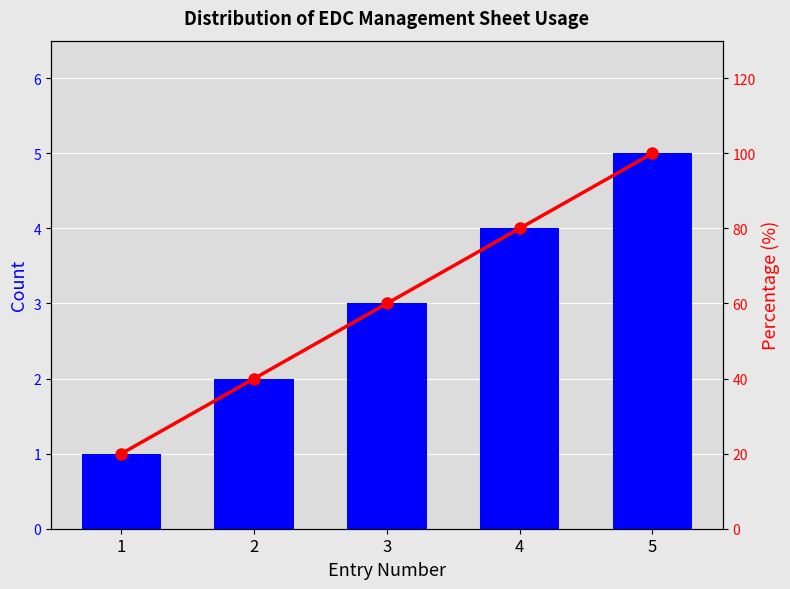

How many groups of bars are there?

5